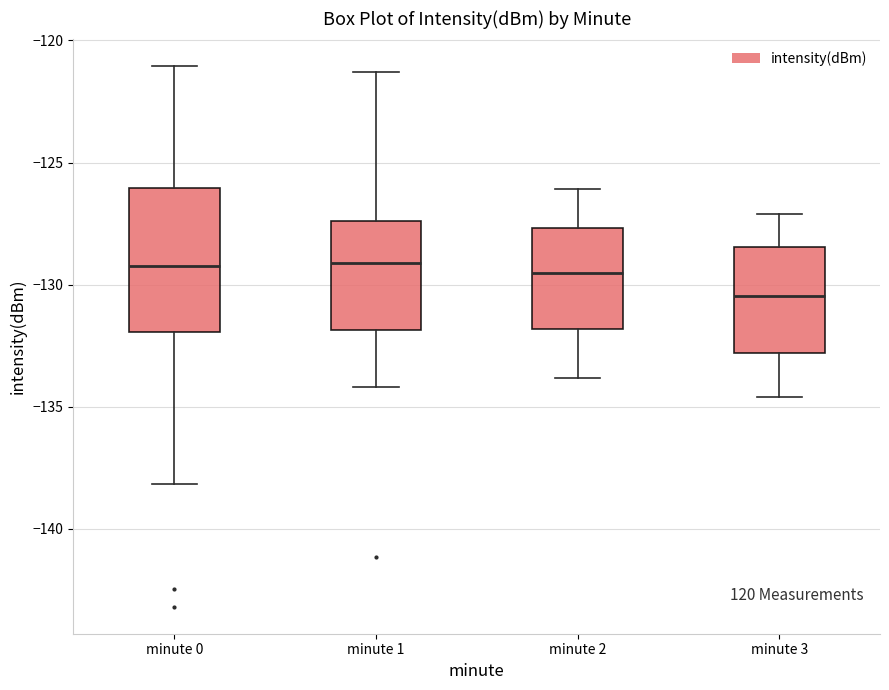

Where is the lower edge of the box for minute 0 on the y-axis? The values are not printed on the chart, so give them approximately, as read against the axis.

-132.0